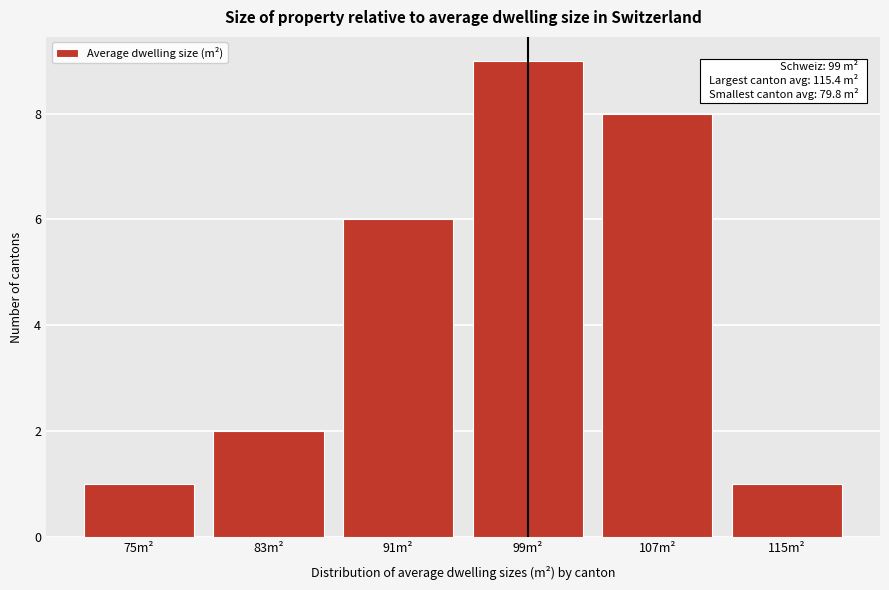

Reading left to right, extract all data points from this chart.

75m²=1	83m²=2	91m²=6	99m²=9	107m²=8	115m²=1